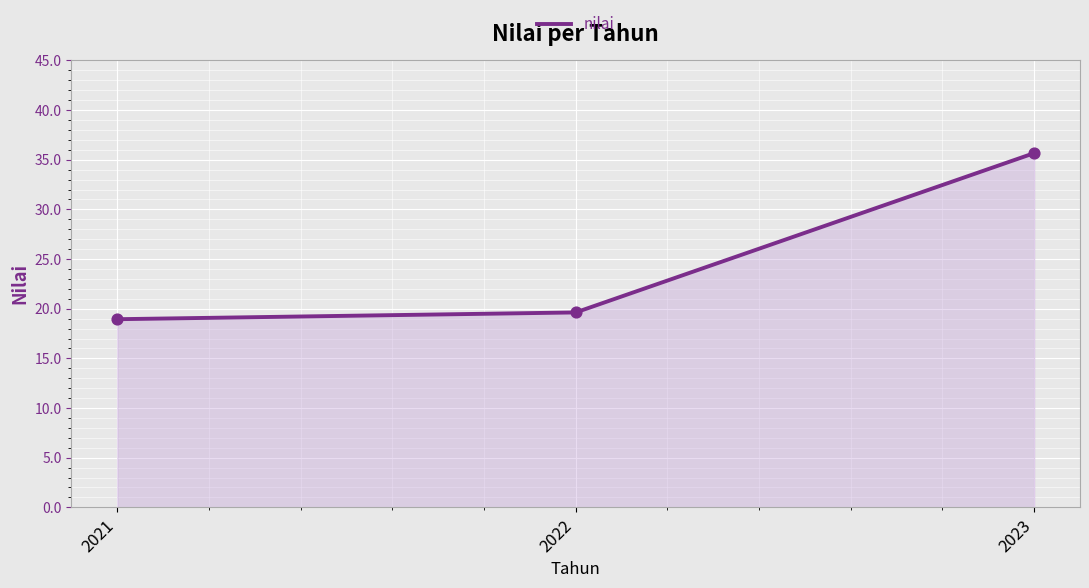

Between 2022 and 2023, which is larger?

2023